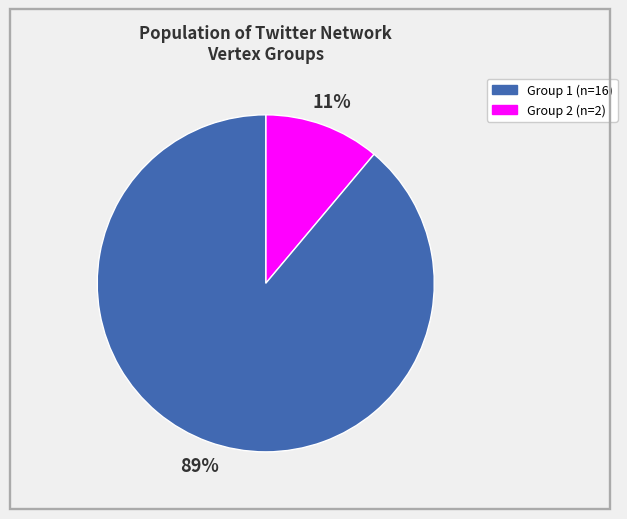

To the nearest percent, what is the difference between the largest and smallest slice percentages?

78%